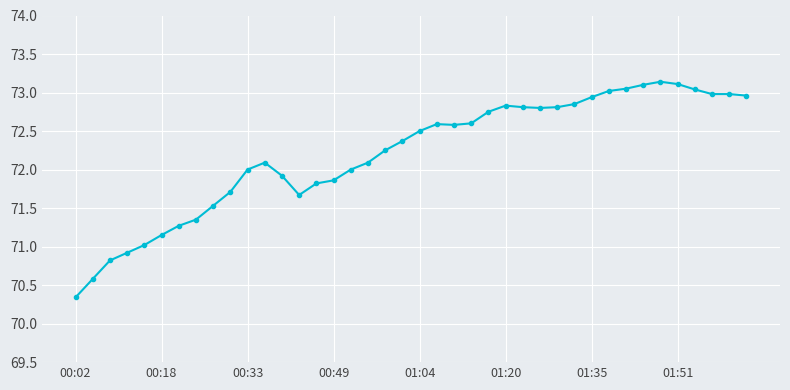

What is the sum of all values?

2888.2